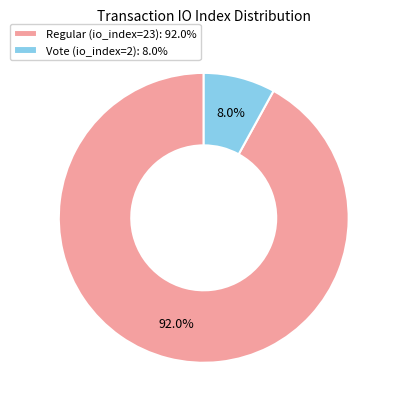

Approximately how many times larger is the value at Regular (io_index=23) compared to Vote (io_index=2)?

11.5